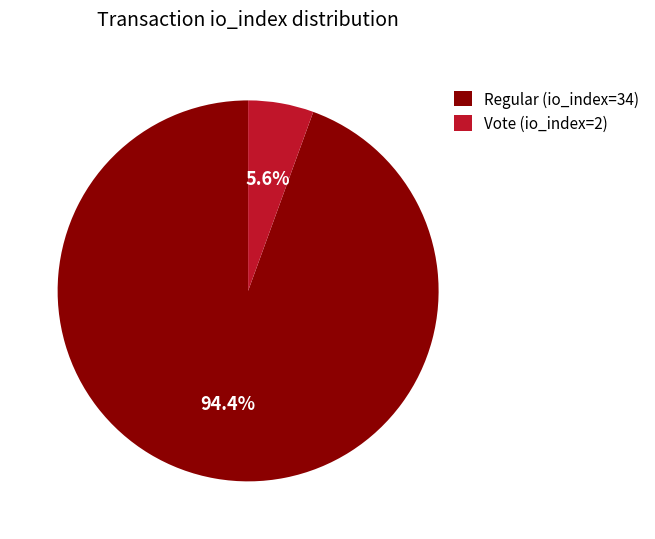

How many slices are in this pie chart?

2